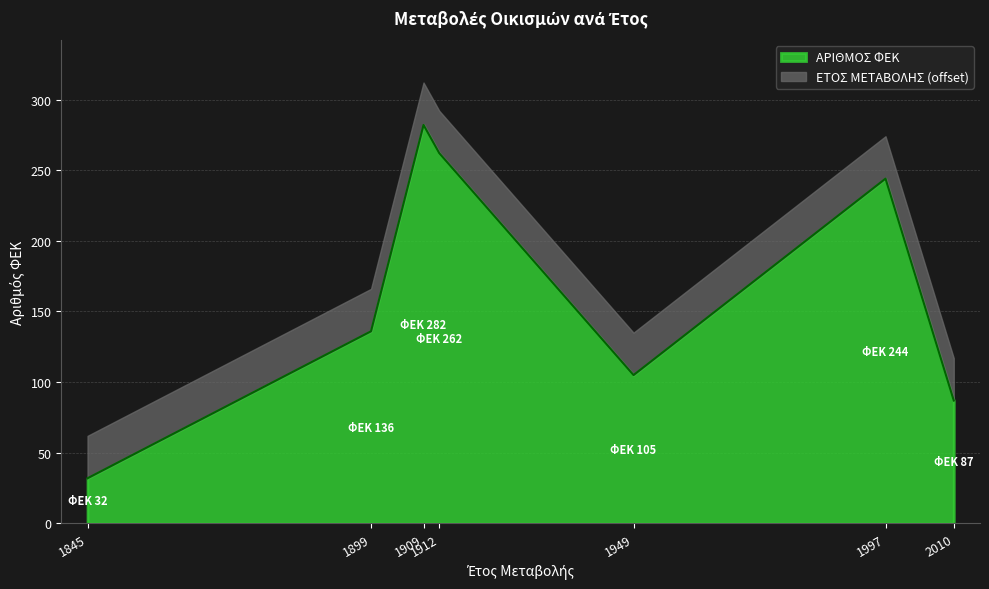

Rank the categories by value from lowest to highest.

1845, 2010, 1949, 1899, 1997, 1912, 1909